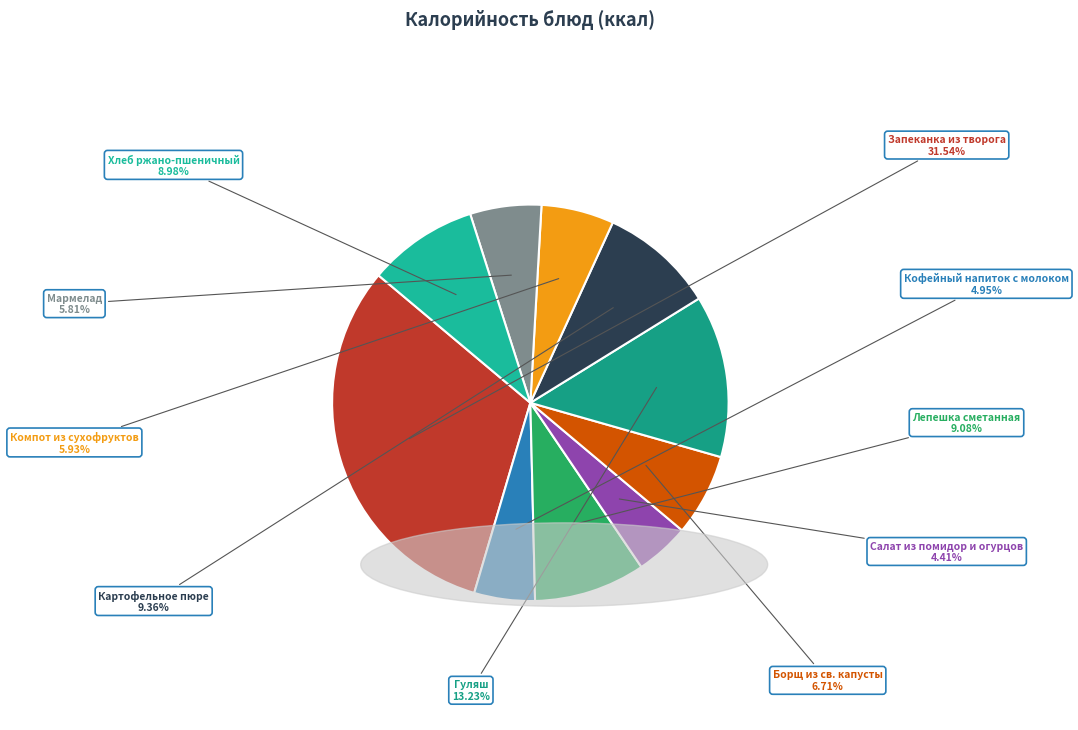

Is there a majority slice in this chart?

No